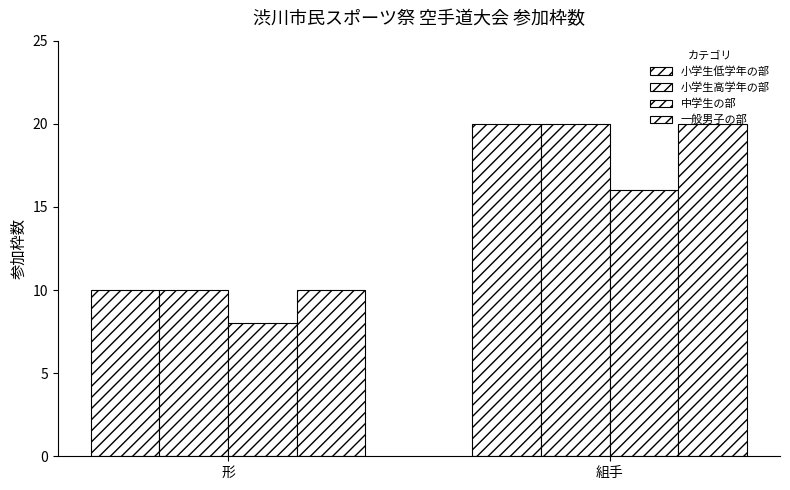

Reading right to left, extract all data points from this chart.

小学生低学年の部: 組手=20	形=10
小学生高学年の部: 組手=20	形=10
中学生の部: 組手=16	形=8
一般男子の部: 組手=20	形=10